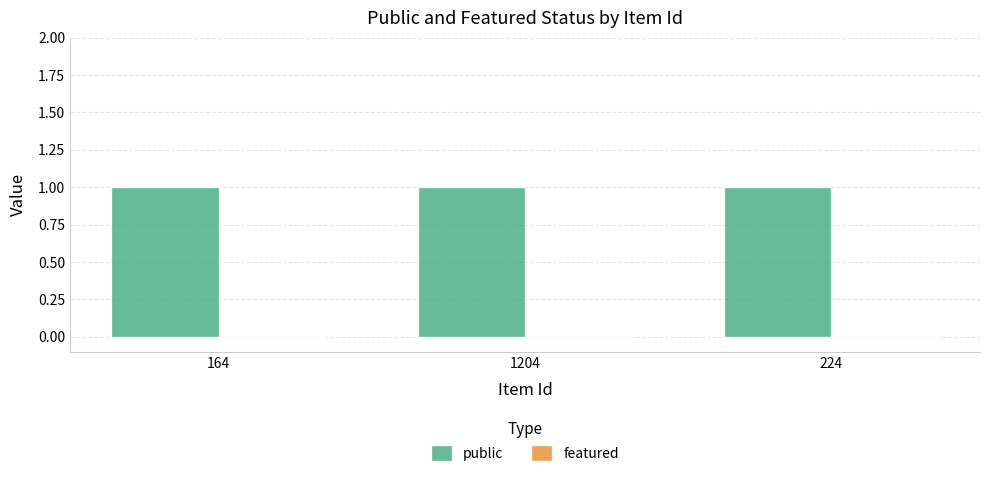

What is the spread (max minus min) of values at 224?

1